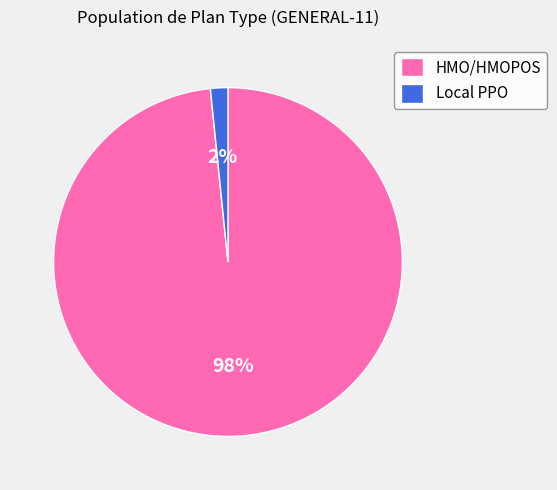

Does any single category account for the majority?

Yes